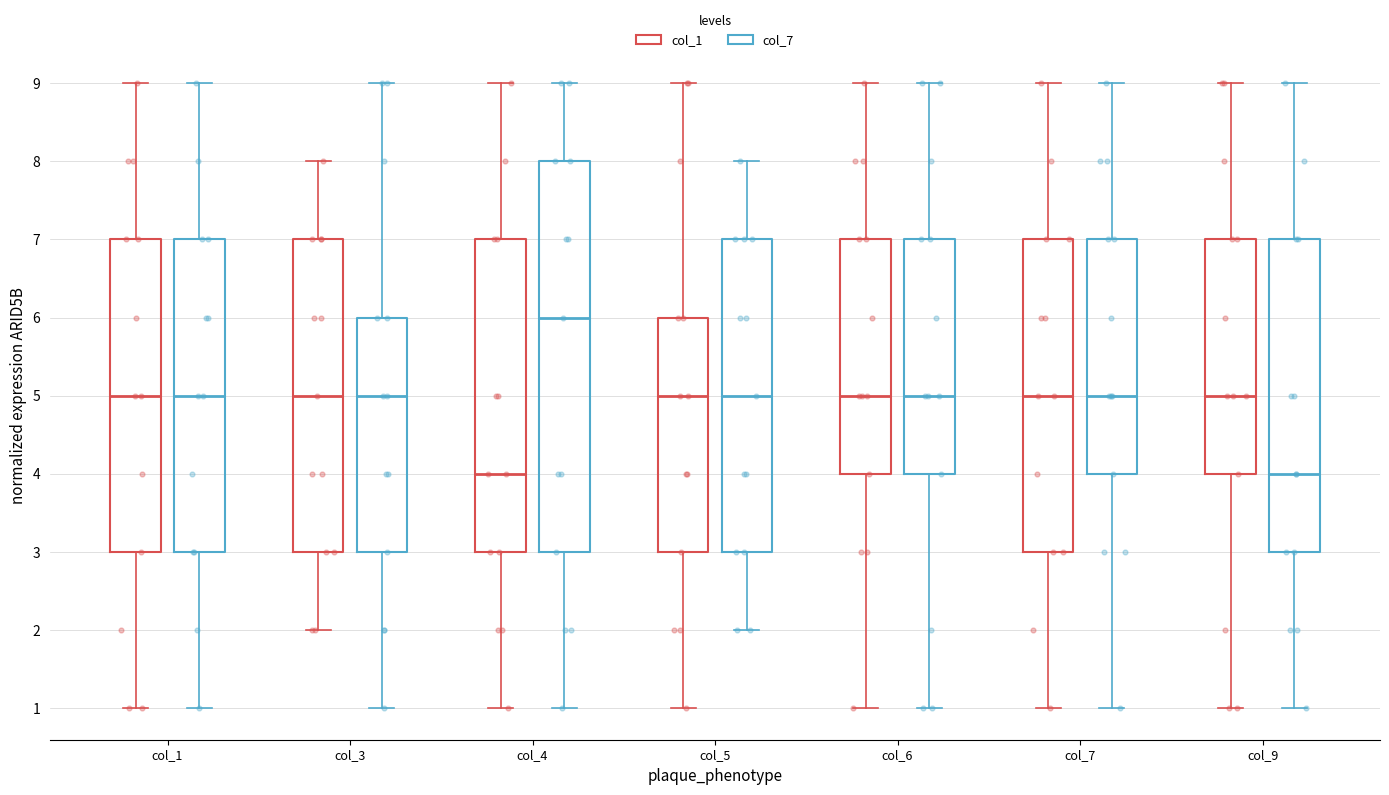

Reading left to right, read every box against the y-axis: the position of its median line, the range the box covers, and the ends of its whiskers. The values are not printed on the chart, so give them approximately, as read against the axis.

col_1 (col_1): median 5, box 3 to 7, whiskers 1 to 9
col_1 (col_7): median 5, box 3 to 7, whiskers 1 to 9
col_3 (col_1): median 5, box 3 to 7, whiskers 2 to 8
col_3 (col_7): median 5, box 3 to 6, whiskers 1 to 9
col_4 (col_1): median 4, box 3 to 7, whiskers 1 to 9
col_4 (col_7): median 6, box 3 to 8, whiskers 1 to 9
col_5 (col_1): median 5, box 3 to 6, whiskers 1 to 9
col_5 (col_7): median 5, box 3 to 7, whiskers 2 to 8
col_6 (col_1): median 5, box 4 to 7, whiskers 1 to 9
col_6 (col_7): median 5, box 4 to 7, whiskers 1 to 9
col_7 (col_1): median 5, box 3 to 7, whiskers 1 to 9
col_7 (col_7): median 5, box 4 to 7, whiskers 1 to 9
col_9 (col_1): median 5, box 4 to 7, whiskers 1 to 9
col_9 (col_7): median 4, box 3 to 7, whiskers 1 to 9